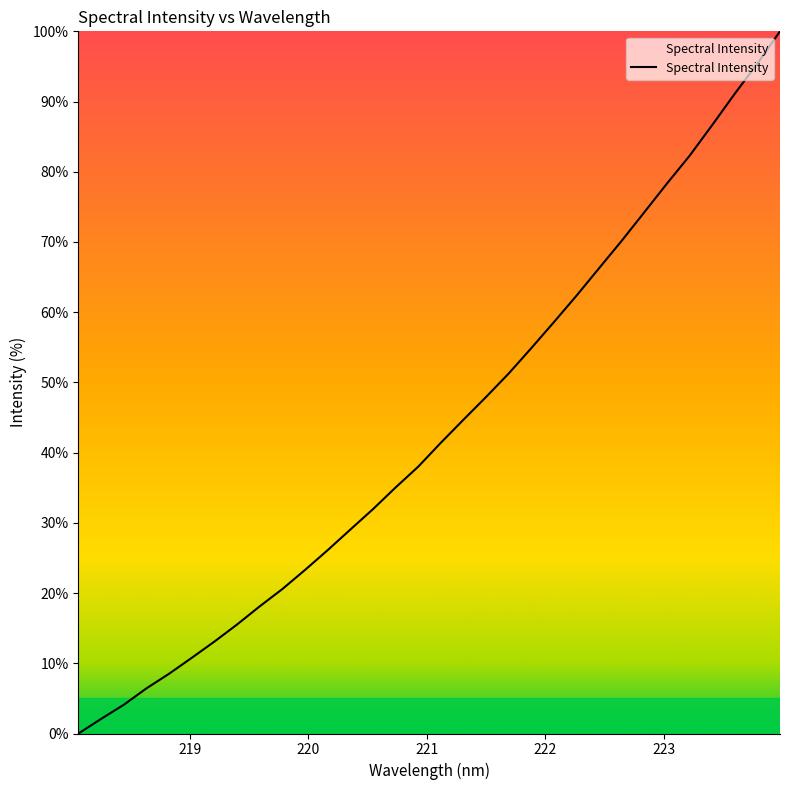

What is the difference between the maximum and minimum values?

100.0